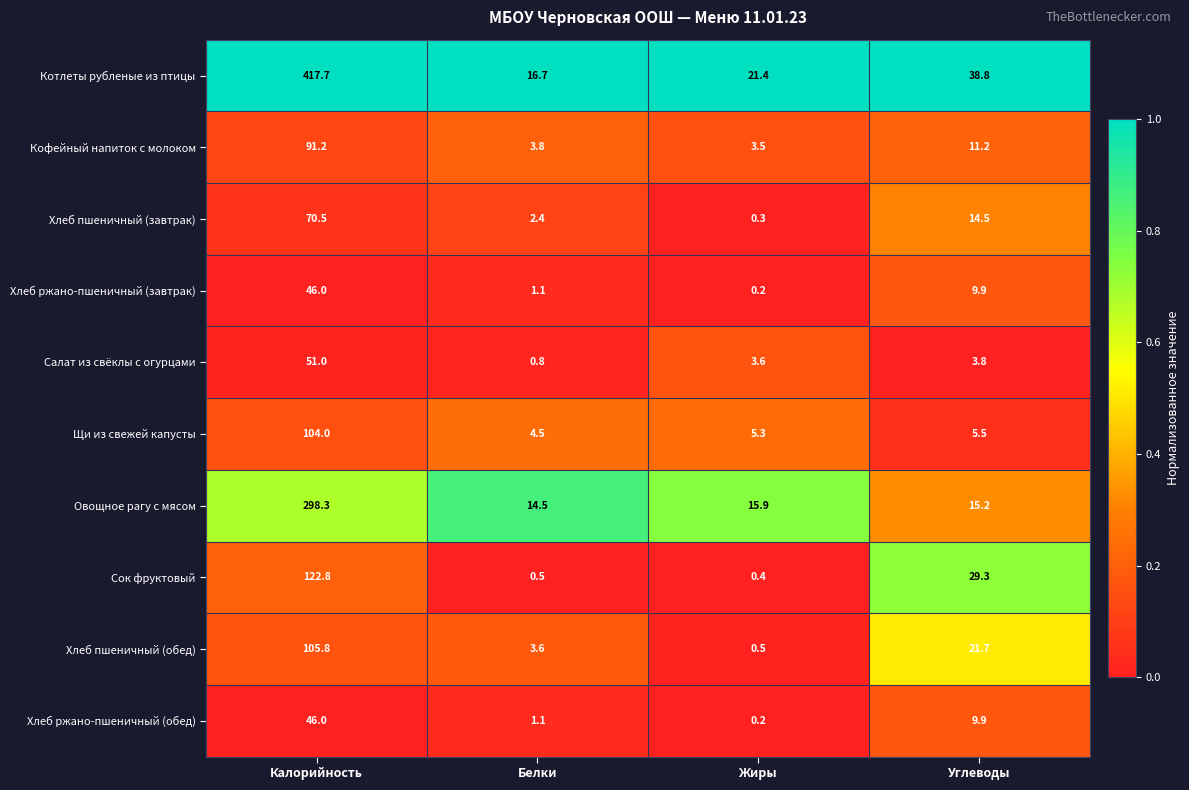

At which label does Сок фруктовый first exceed 29?

Калорийность